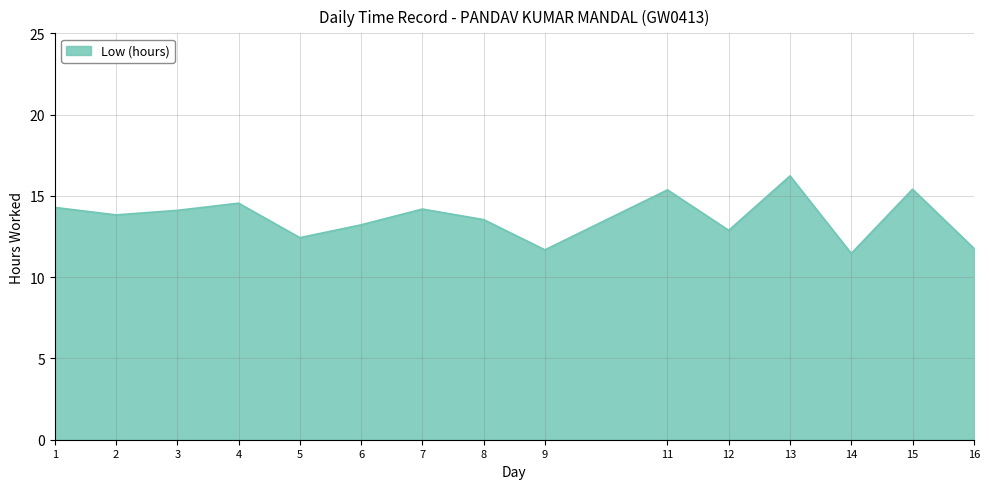

The value at 12 is 18.7. True or false?

False